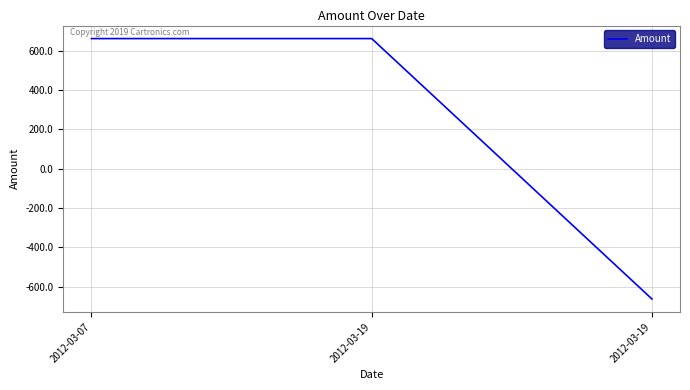

How many values are below zero?

1